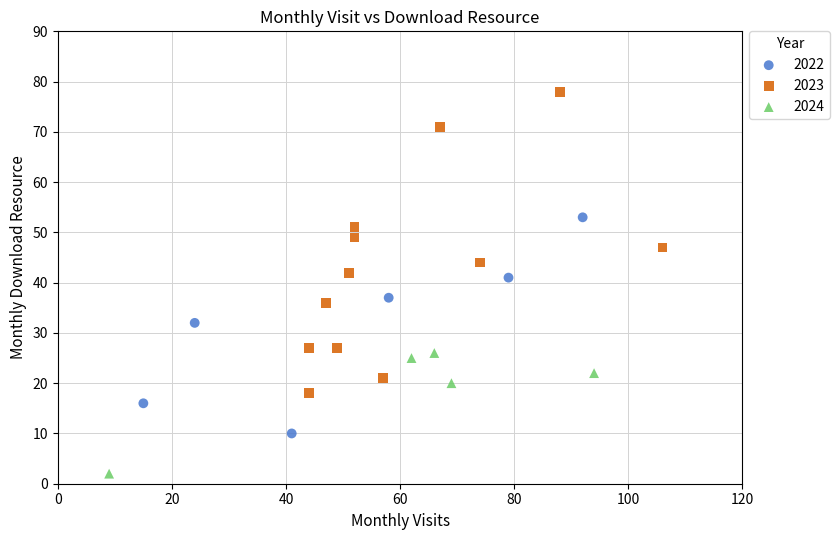

Which series reaches the maximum Y coordinate?

2023